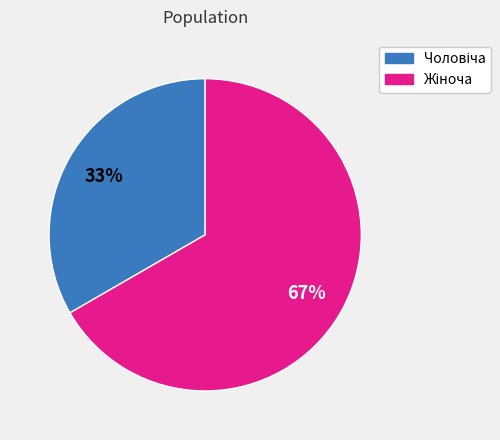

To the nearest percent, what is the average slice percentage?

50%